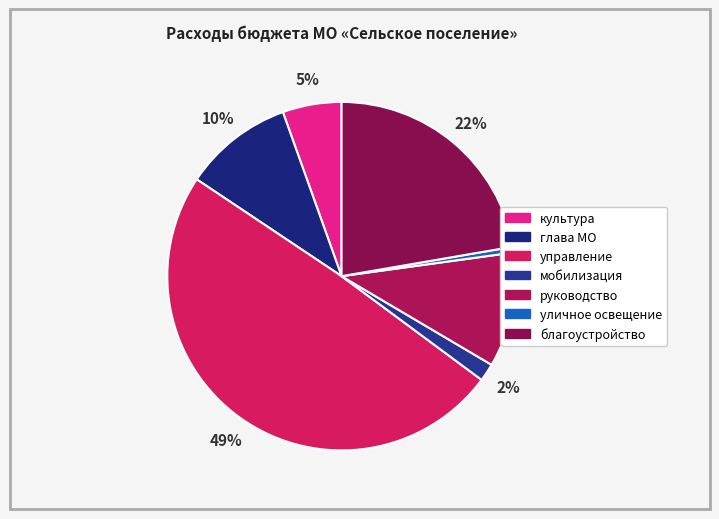

Does any single category account for the majority?

No